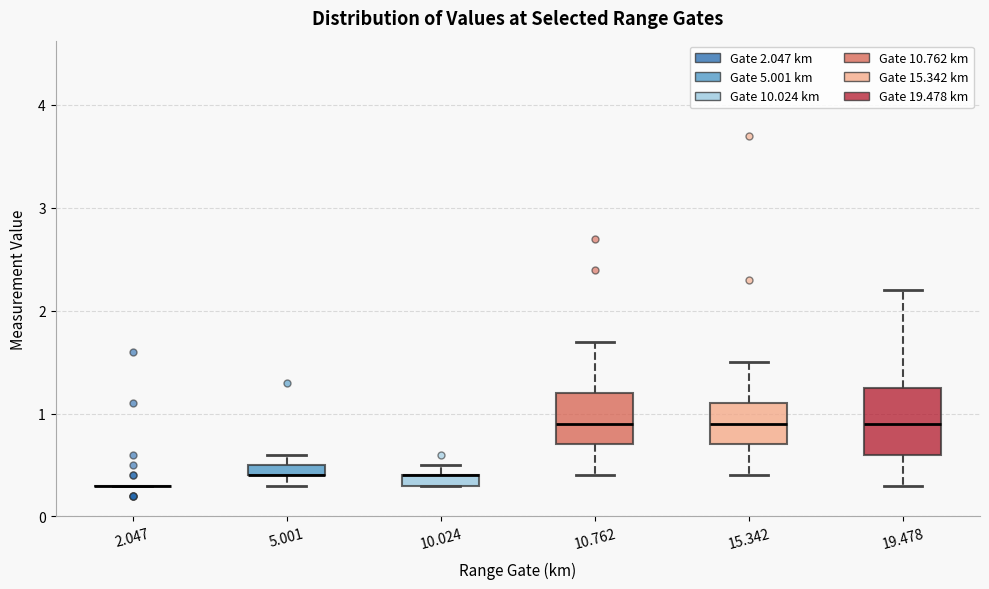

Which box is the tallest, from its lower edge to its upper edge?

19.478